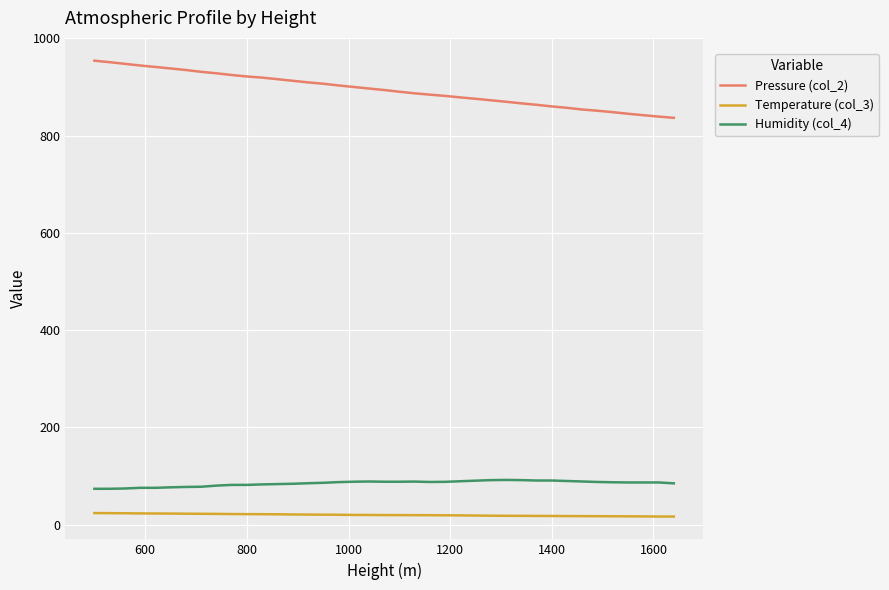

Which series has the widest spread of values?

Pressure (col_2)